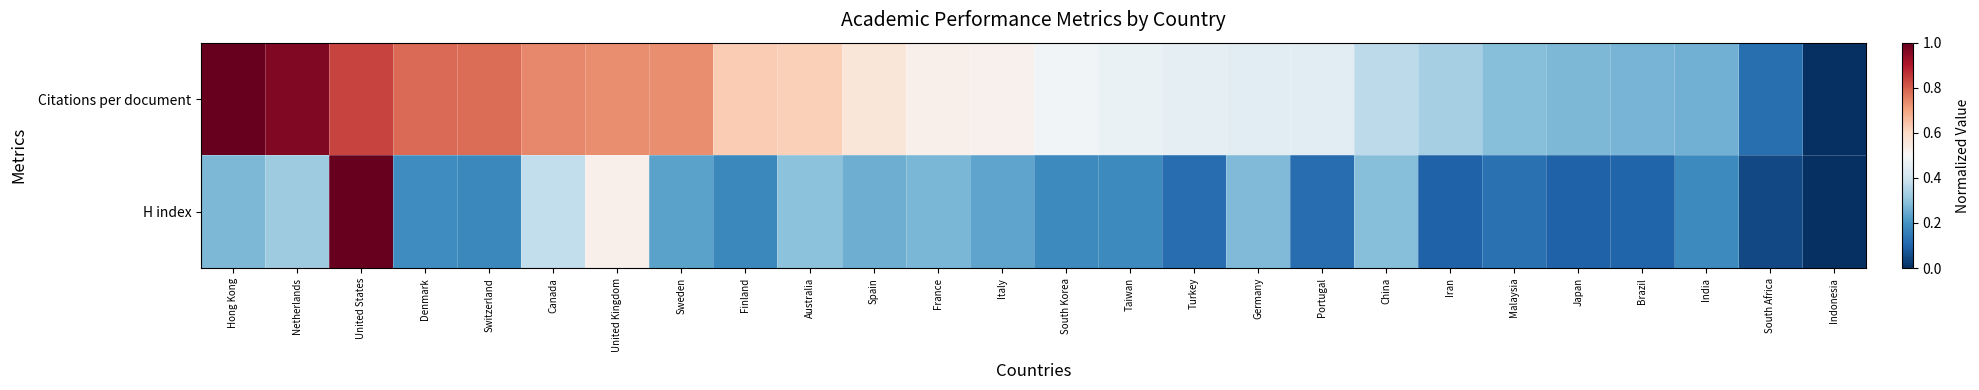

Which series has the largest range (max minus min)?

H index